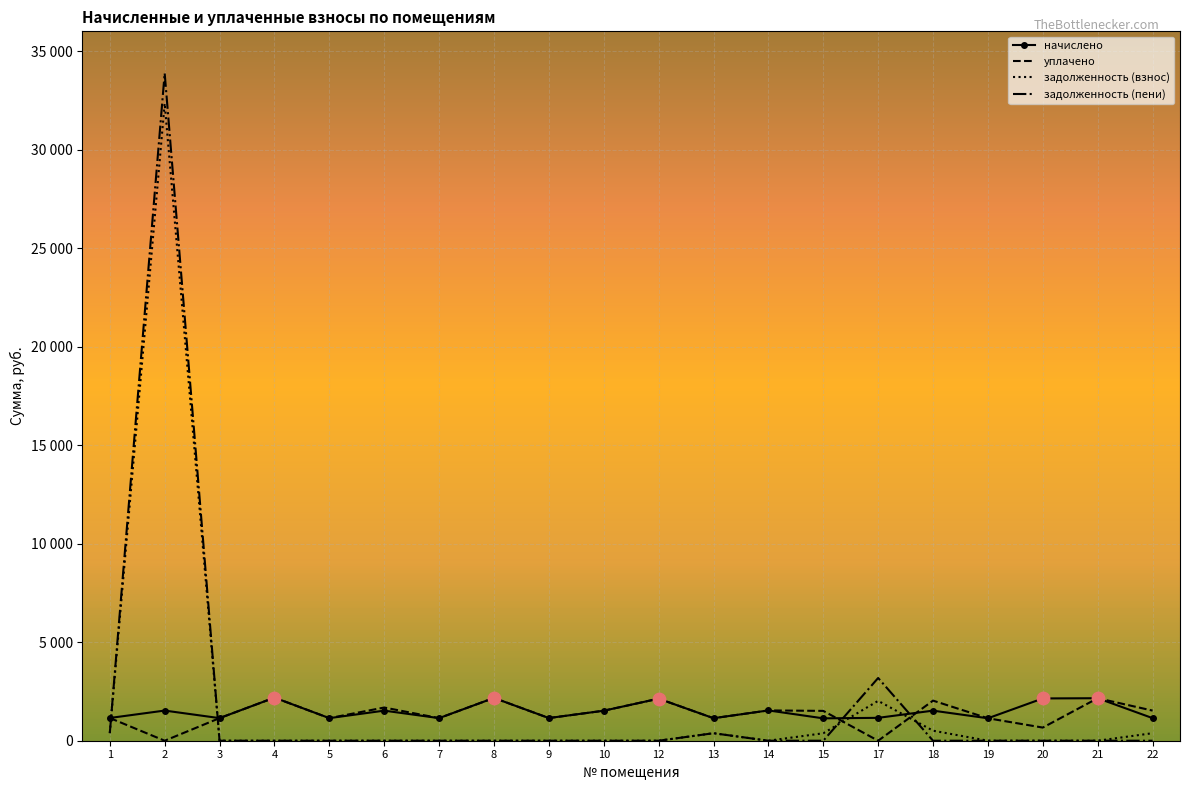

Which series has the largest total across all categories?

задолженность (пени)